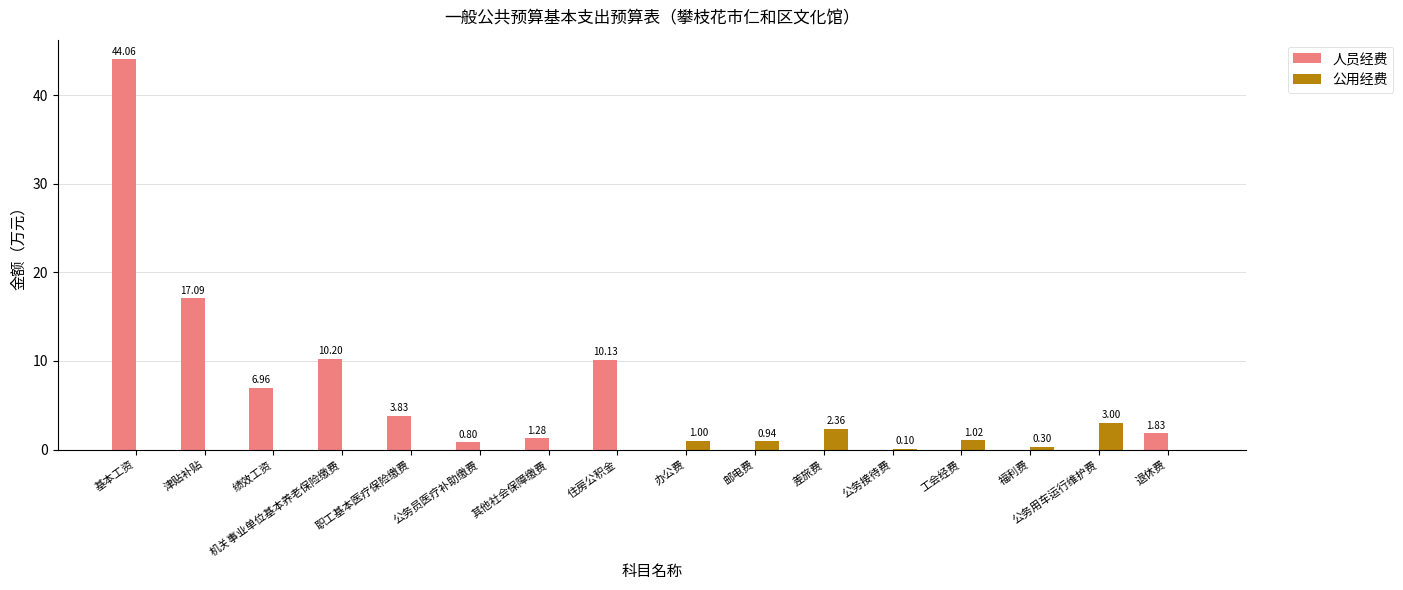

How many positive values does the 公用经费 series have?

7